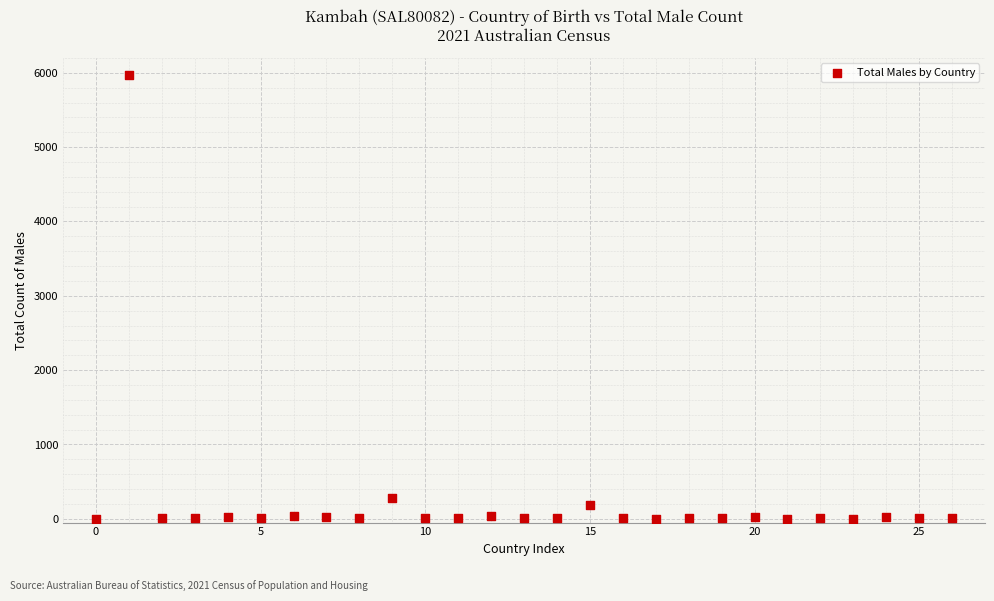

What Y value in the scatter plot is closest to 2984?

285